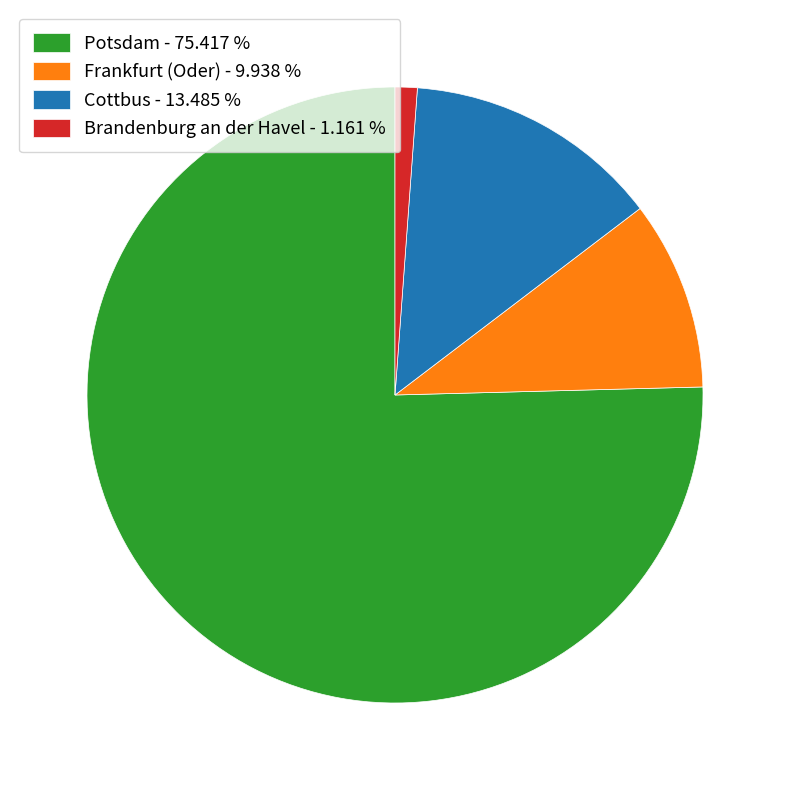

How many slices are in this pie chart?

4